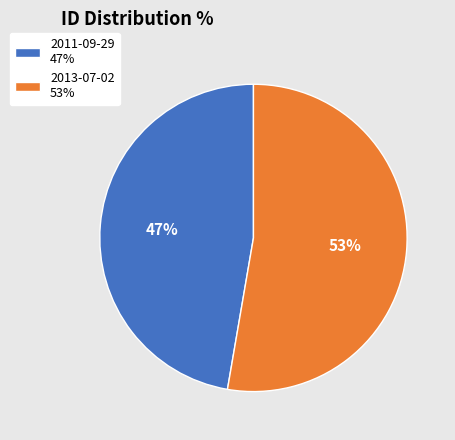

To the nearest percent, what is the combined percentage of 2013-07-02 53% and 2011-09-29 47%?

100%